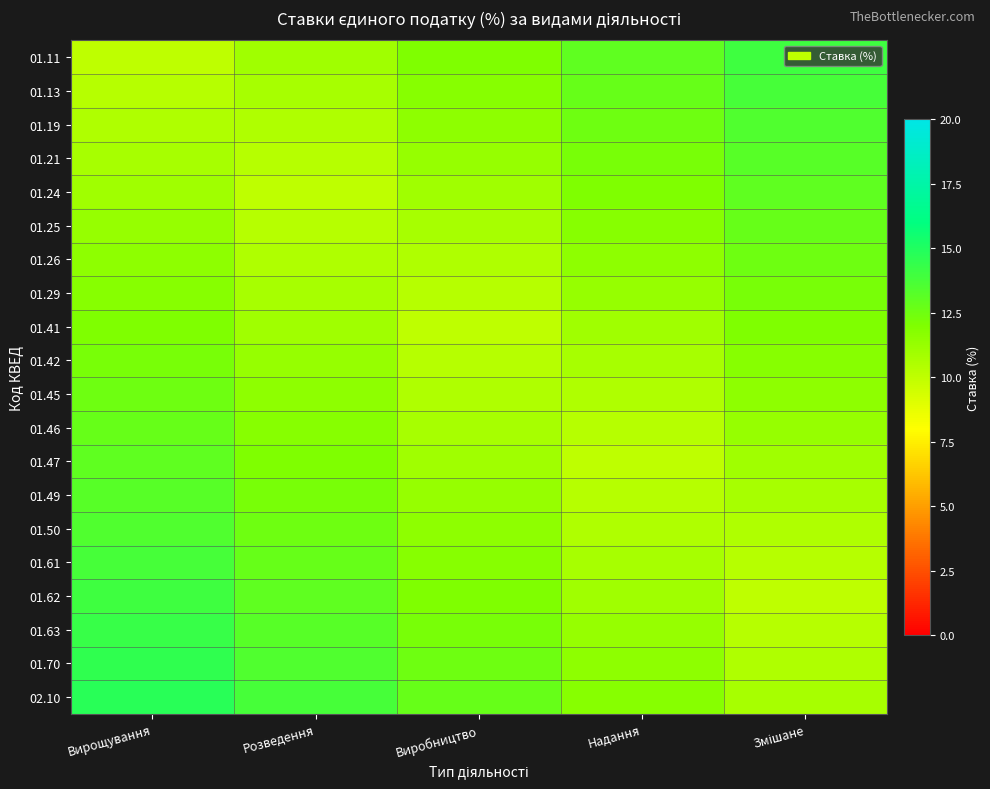

Which series has the largest total across all categories?

02.10